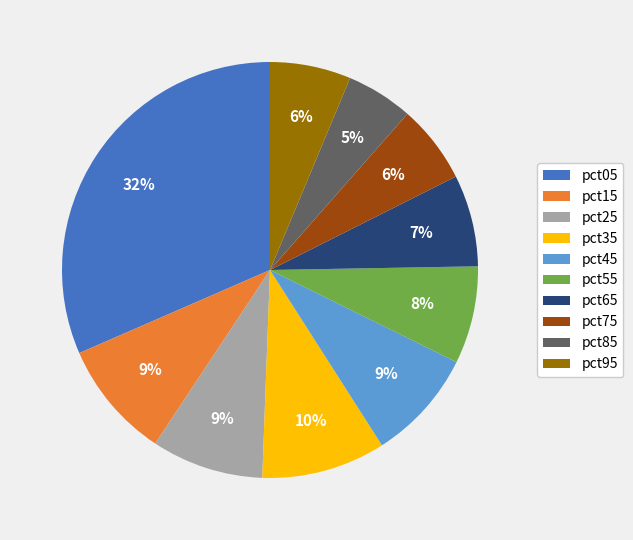

Is pct05 the majority of the pie?

No